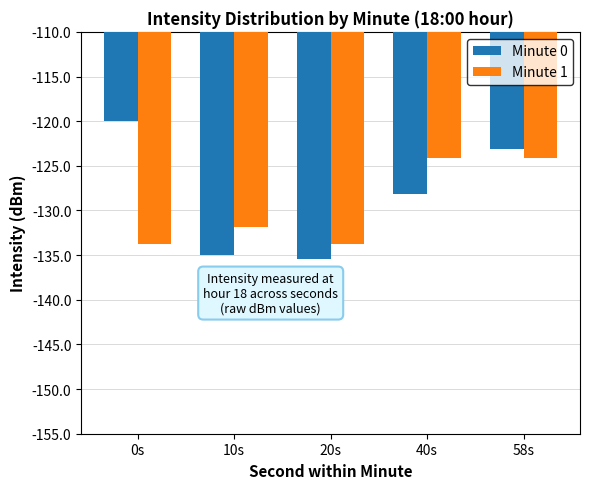

How many distinct data groups are displayed?

2